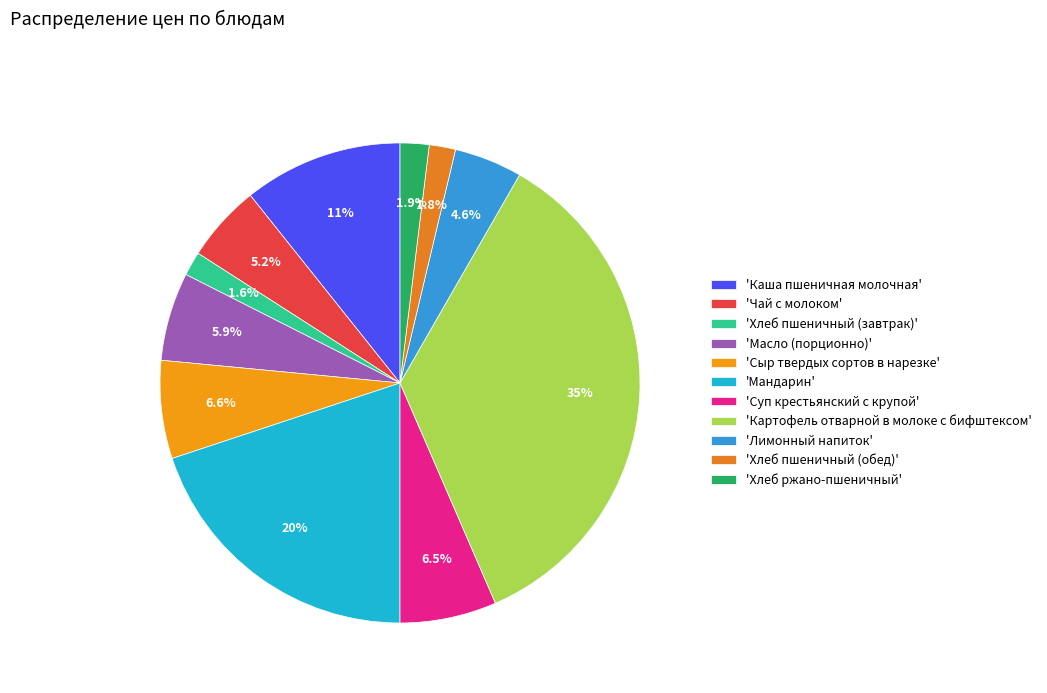

Count the number of slices in the pie.

11